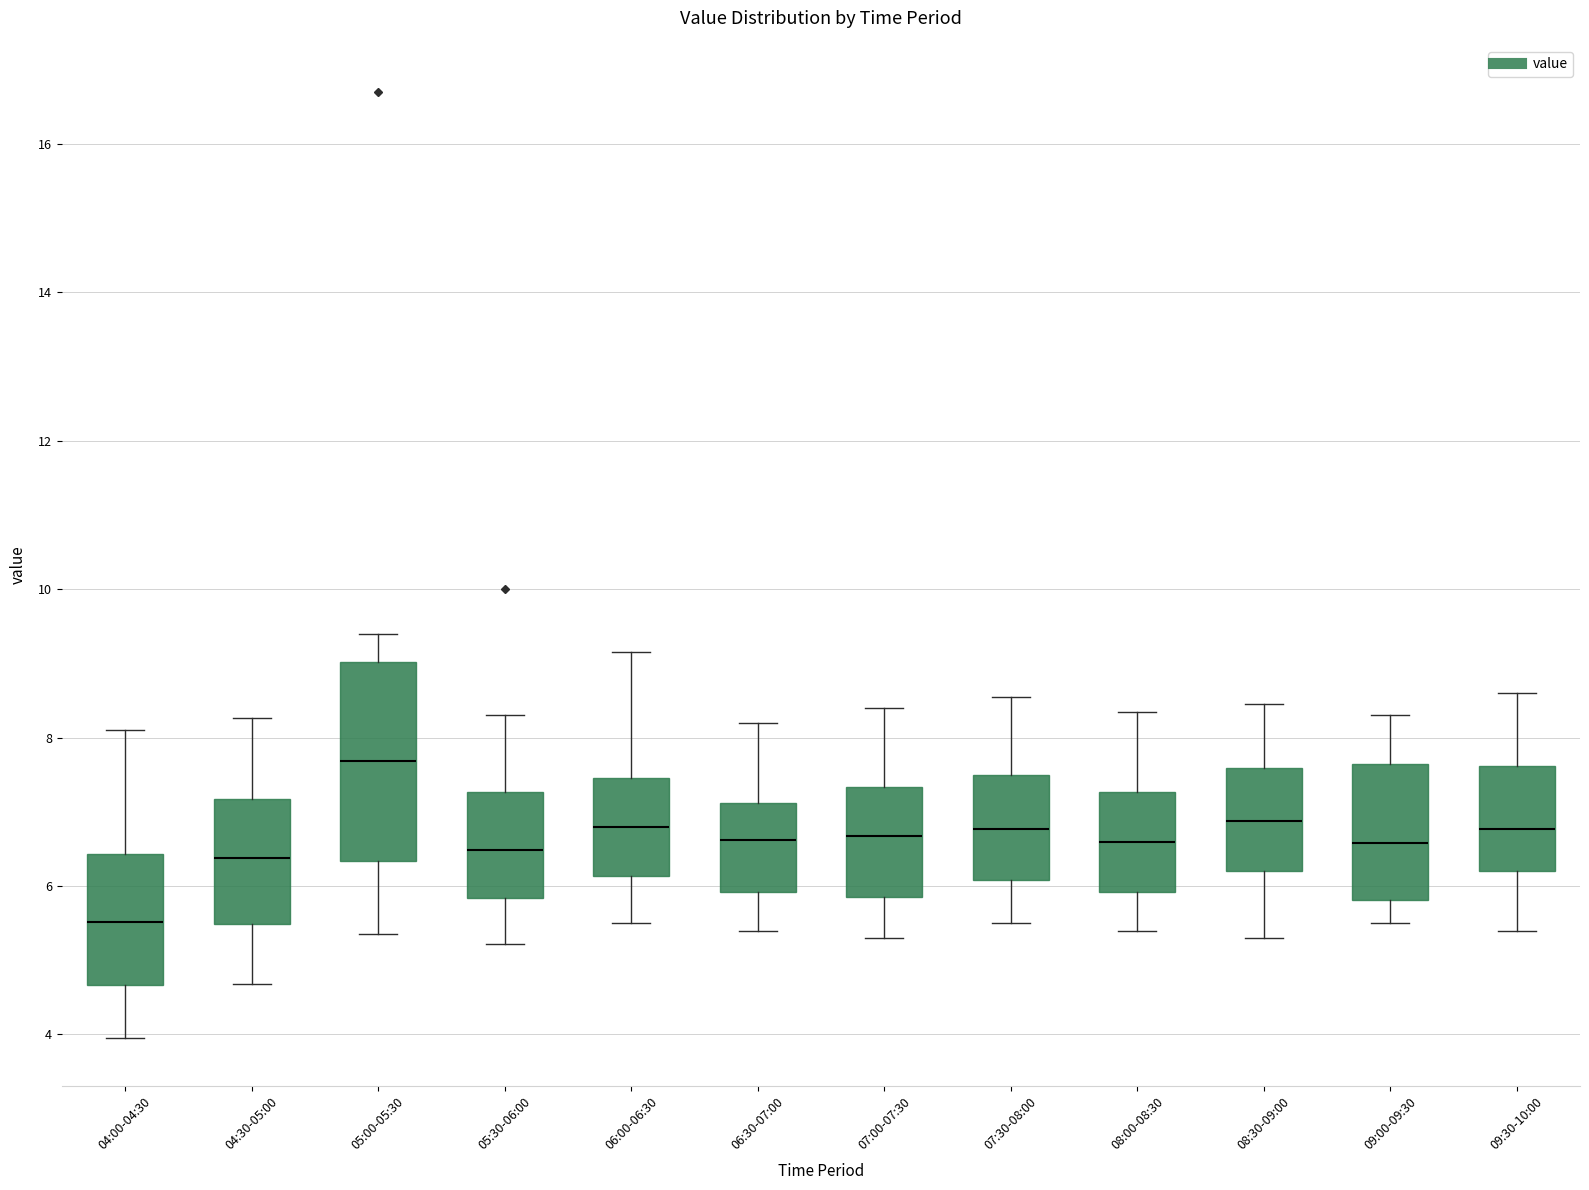

Which box is the tallest, from its lower edge to its upper edge?

05:00-05:30